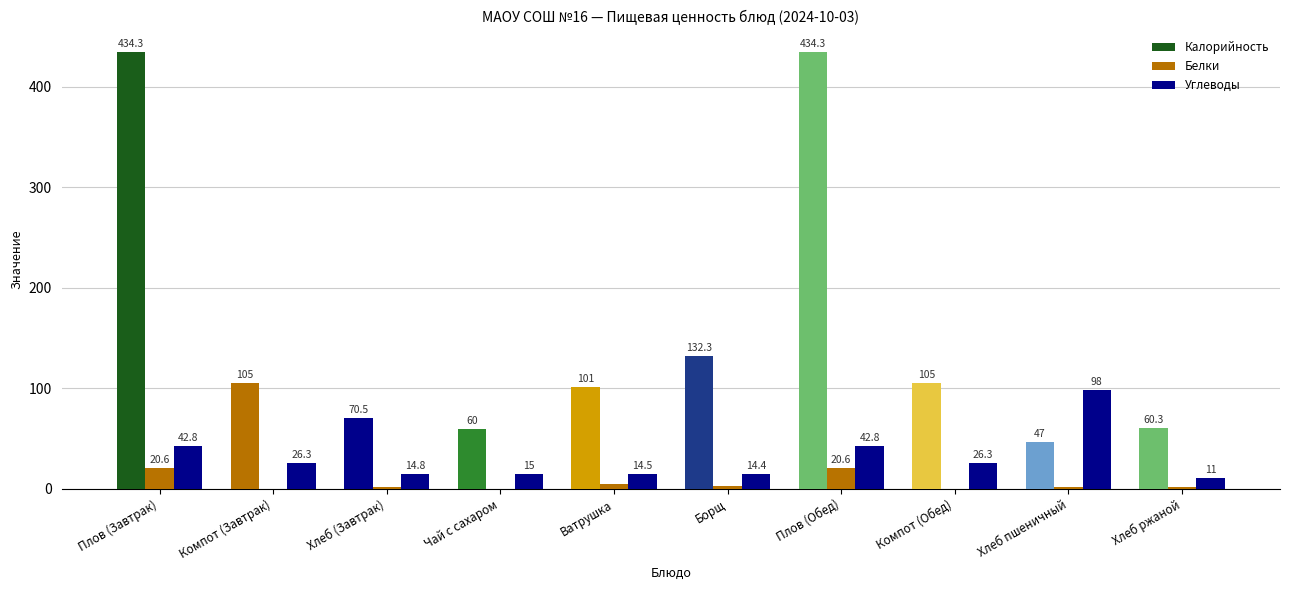

Does the chart contain stacked bars?

No